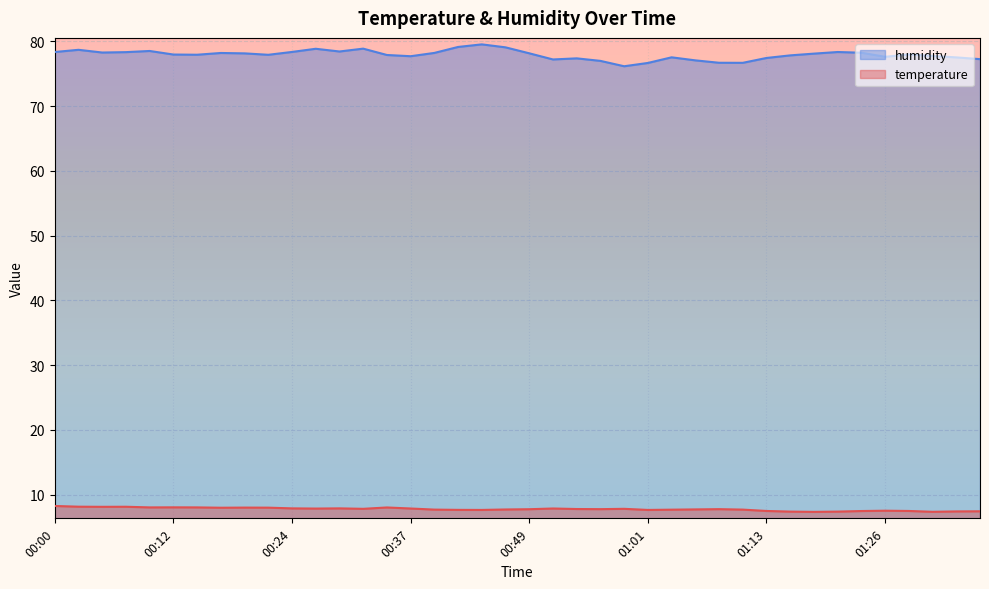

What is the sum of all temperature values?

310.0